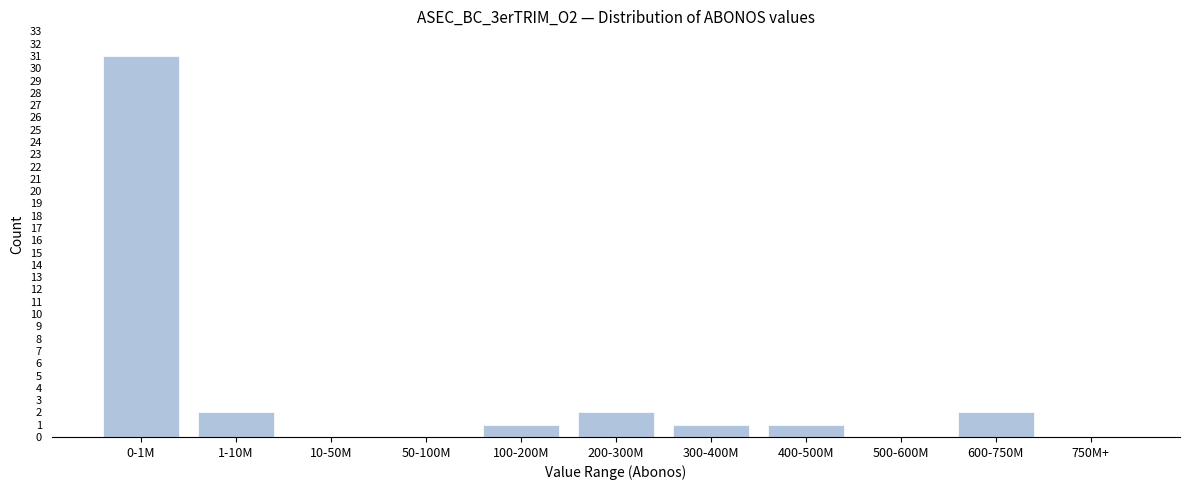

Reading left to right, list all the values displayed in this chart.

0-1M=31	1-10M=2	10-50M=0	50-100M=0	100-200M=1	200-300M=2	300-400M=1	400-500M=1	500-600M=0	600-750M=2	750M+=0